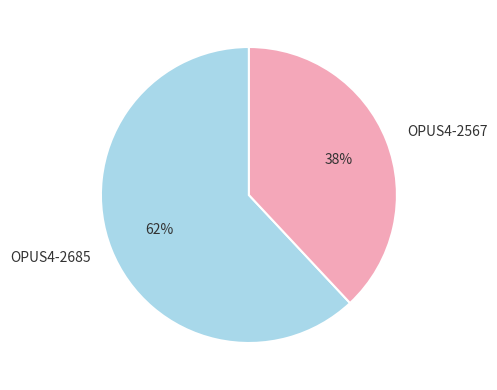

Which category accounts for the majority?

OPUS4-2685